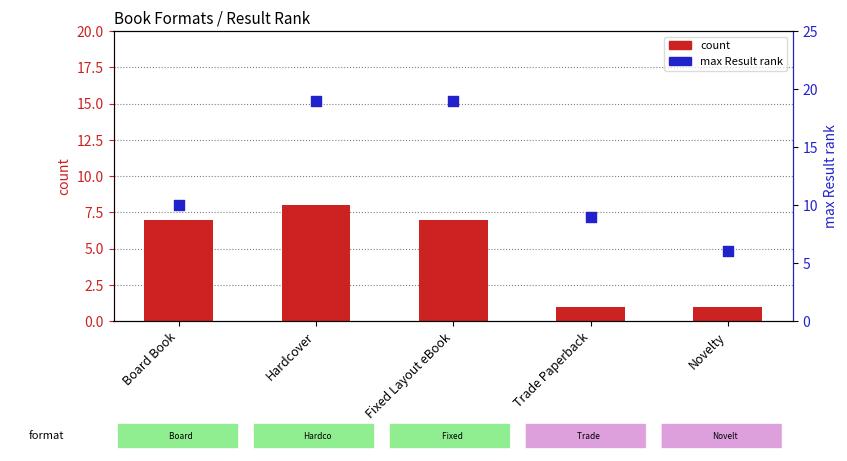

Is the value of max Result rank at Fixed Layout eBook greater than the value of count at Fixed Layout eBook?

Yes